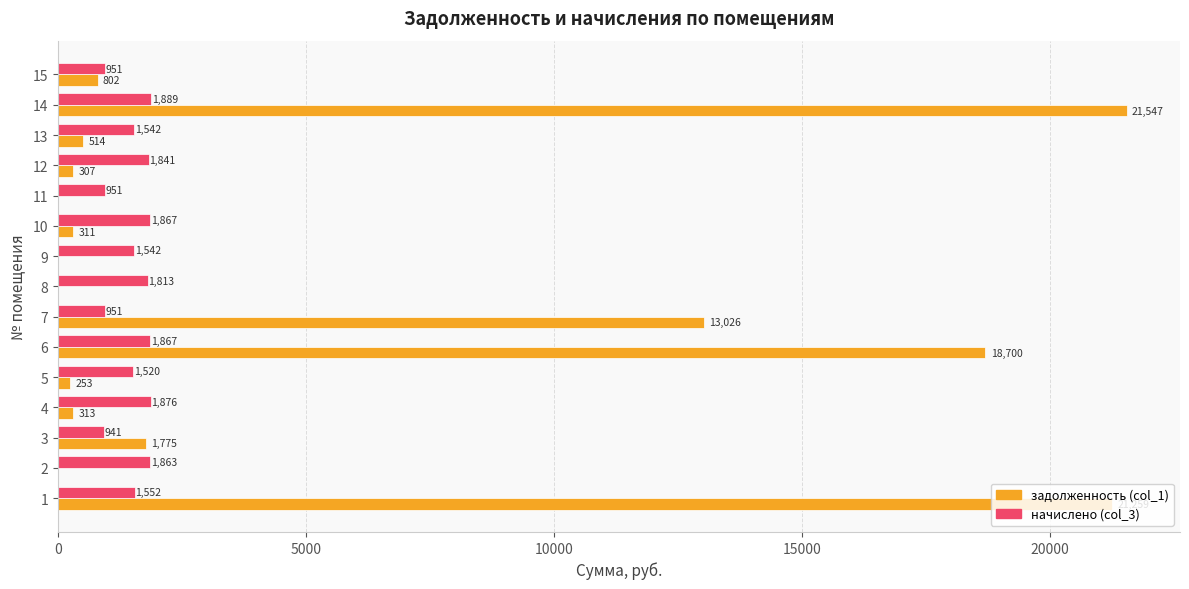

Which series has the largest total across all categories?

задолженность (col_1)